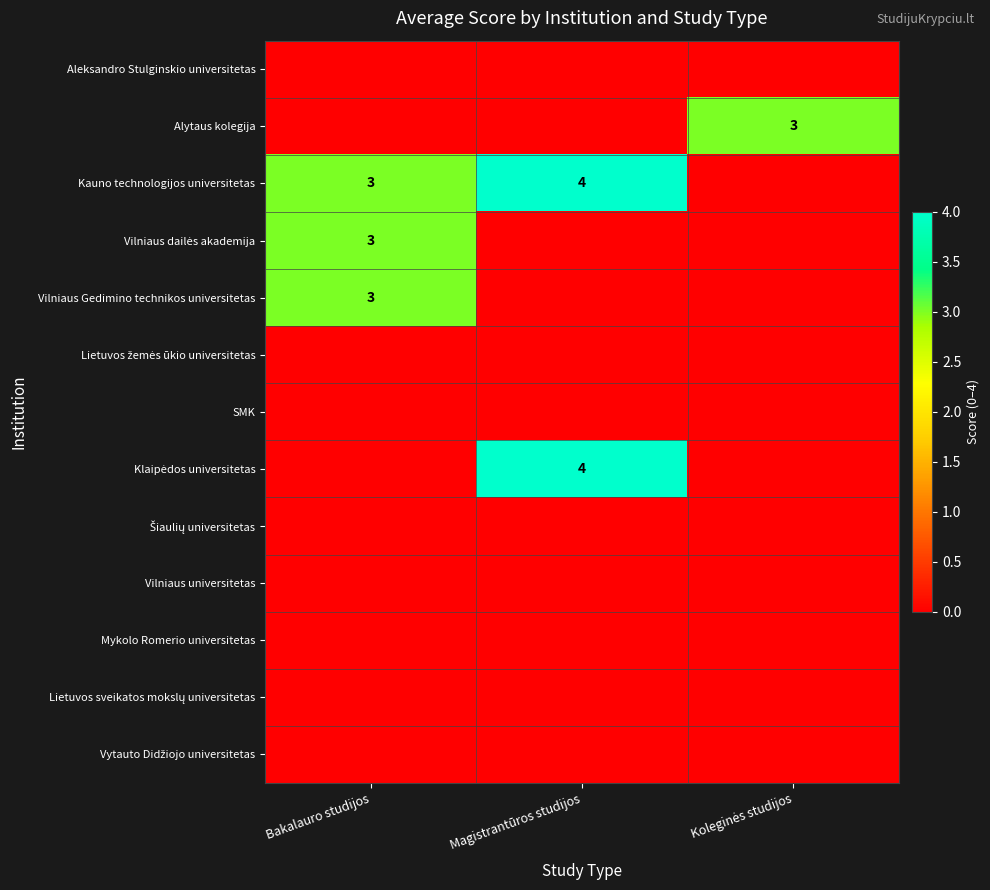

At which label is Mykolo Romerio universitetas closest to 0?

Bakalauro studijos